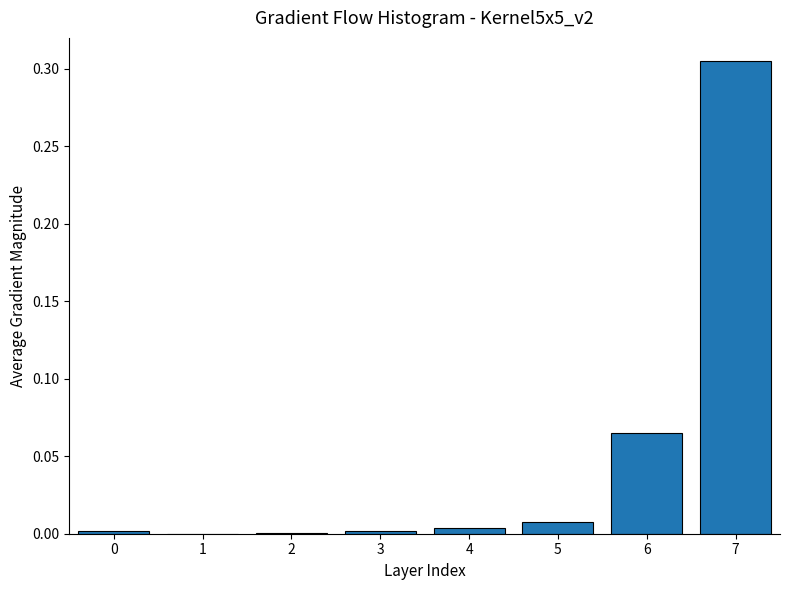

At which category does the chart reach its peak across all series?

7